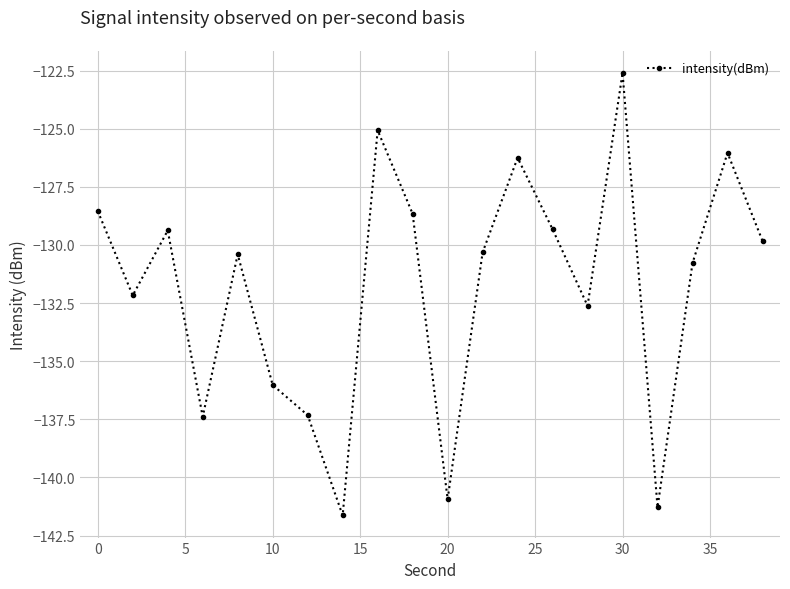

How many interior local peaks (higher than both neighbors) does the data have?

6